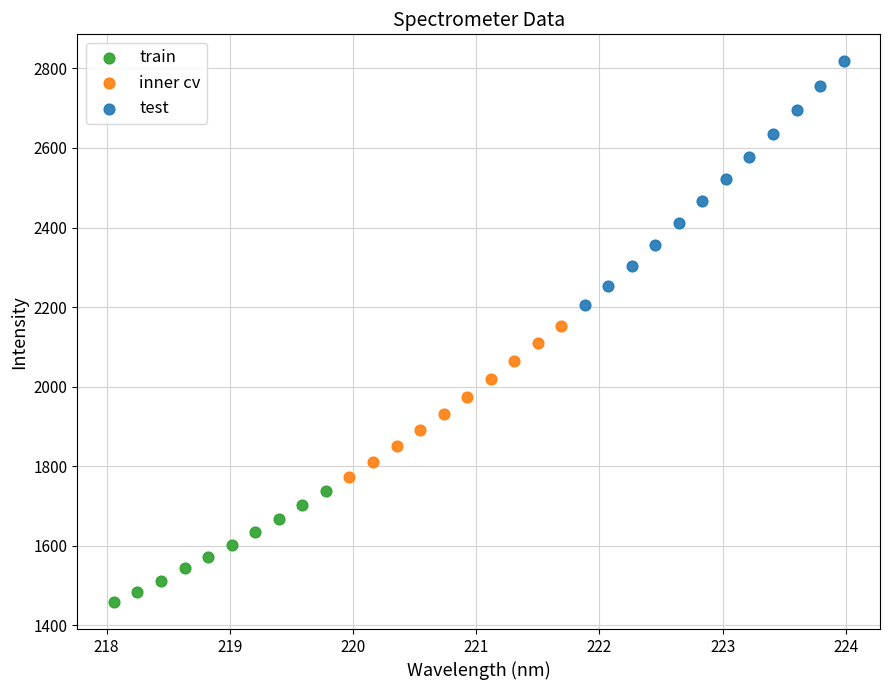

Which series has the widest spread of Y values?

test